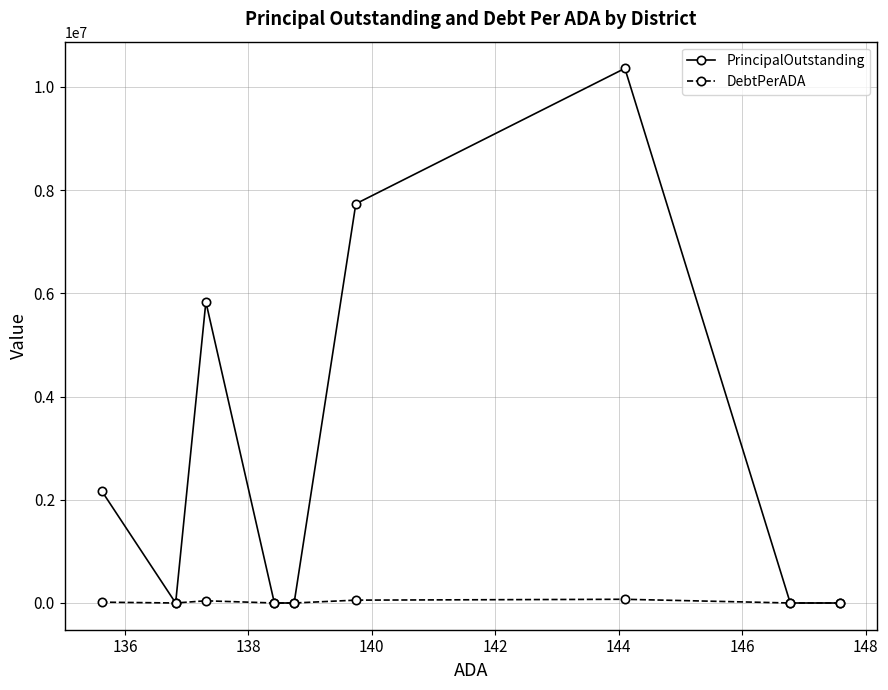

List the series in order of their overall mean, highest first.

PrincipalOutstanding, DebtPerADA